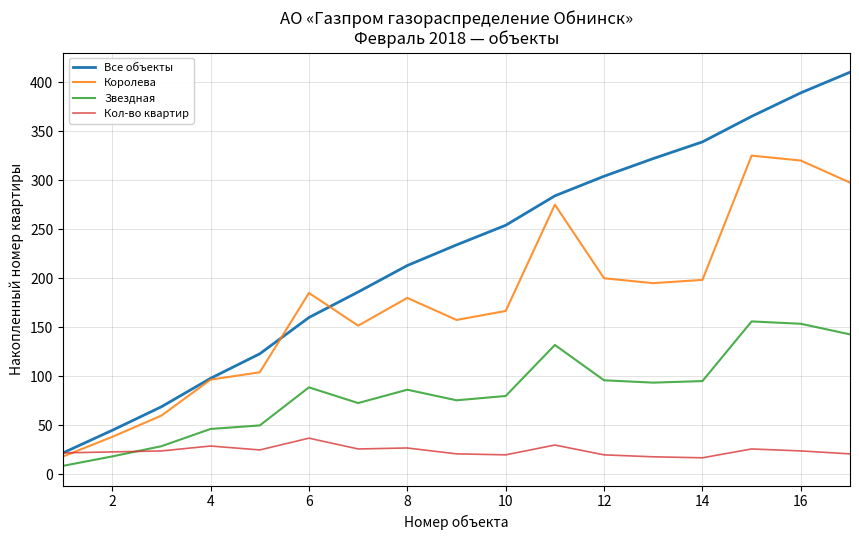

Rank the series by their maximum value, from highest to lowest.

Все объекты, Королева, Звездная, Кол-во квартир